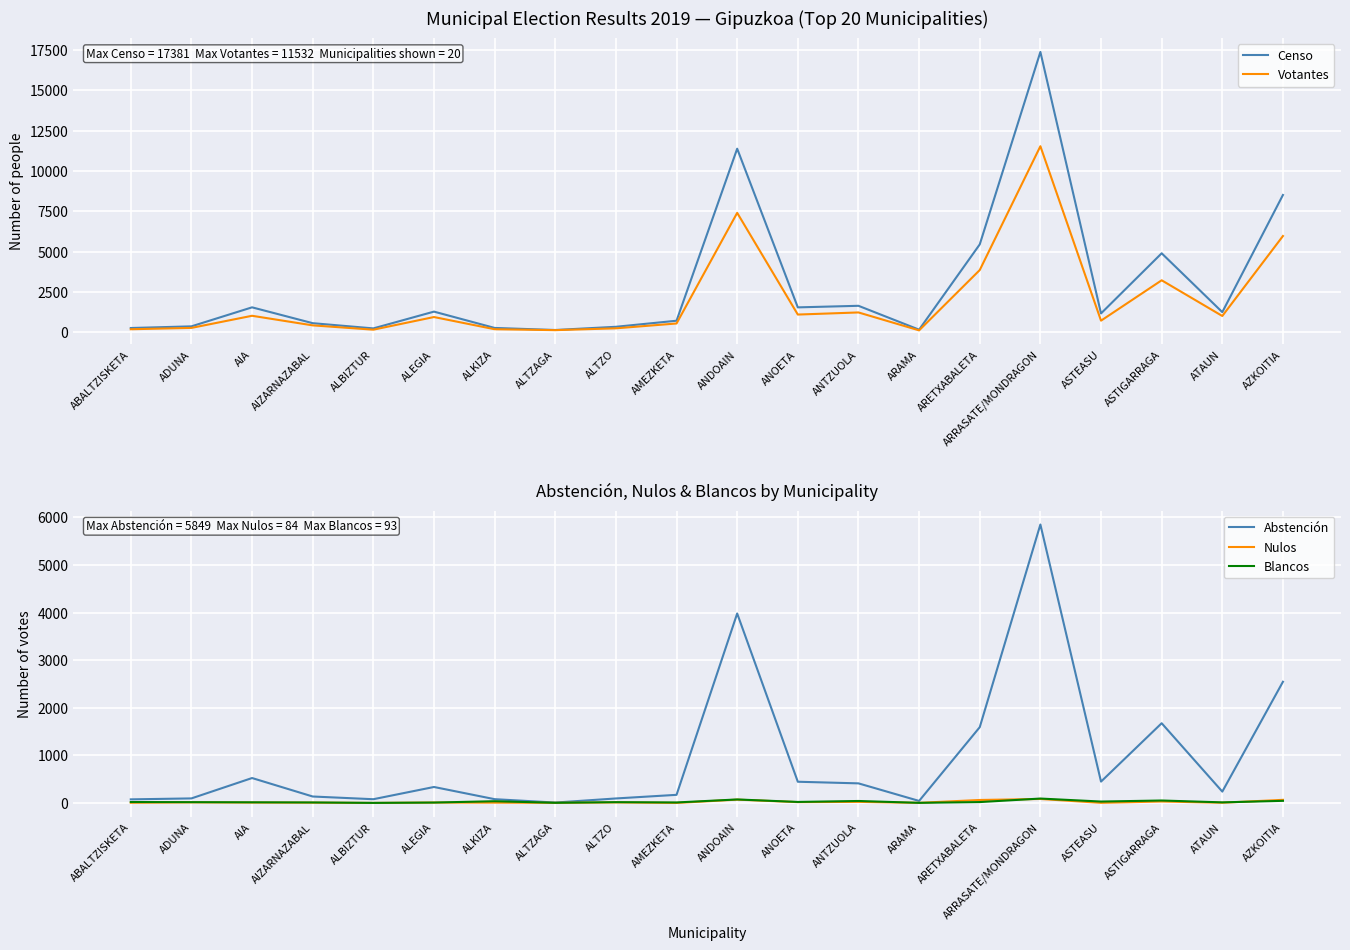

What is the label of the 3rd point from the left?

AIA